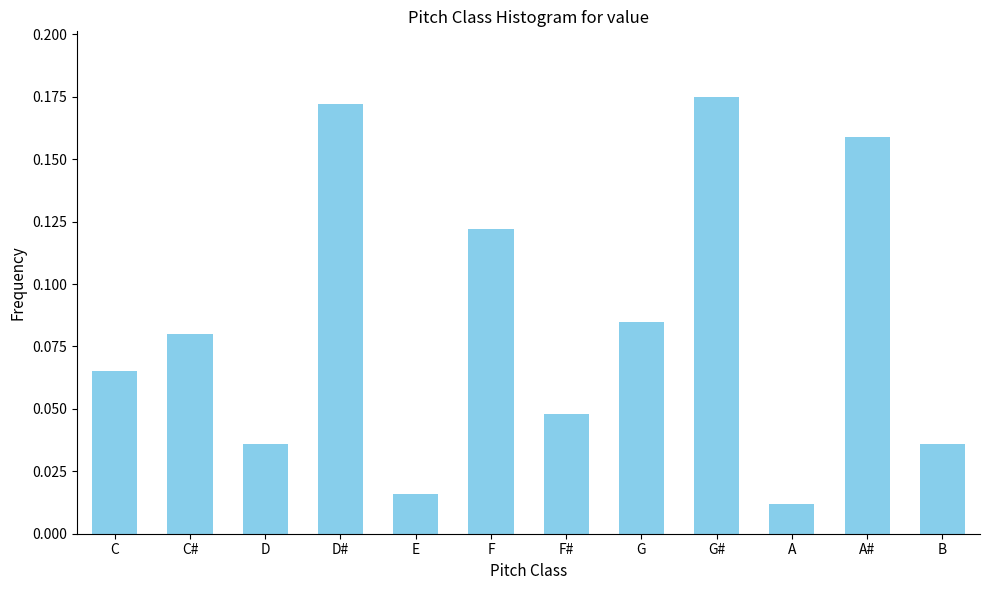

What is the change in value from C# to G#?

+0.1